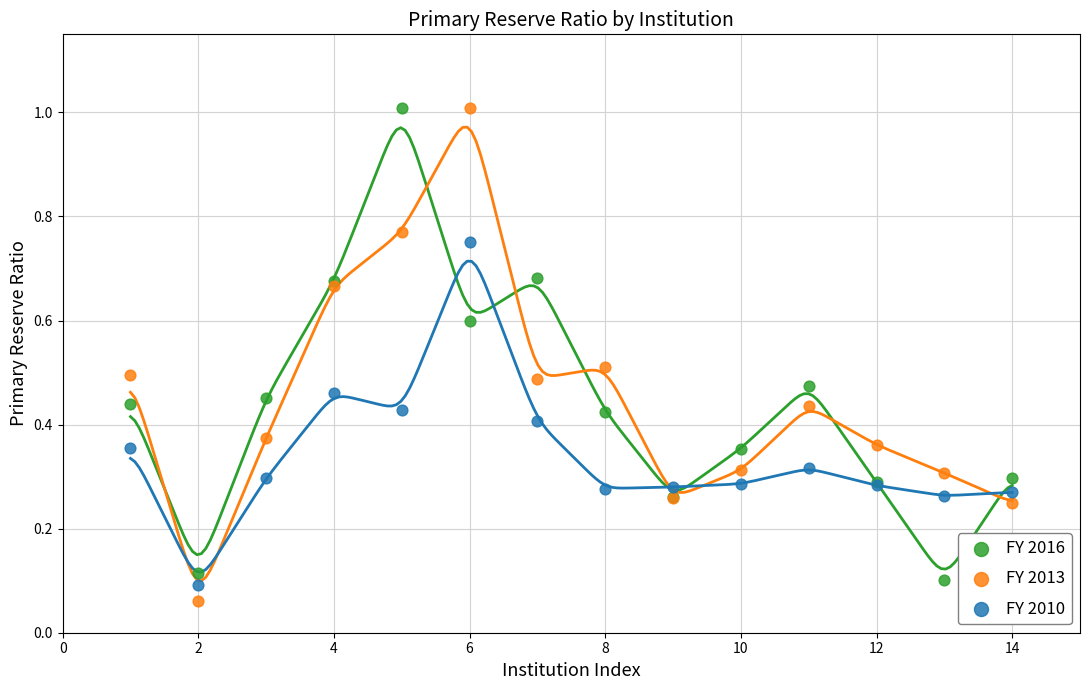

What is the X range (max minus min) for the scatter plot?

13.0